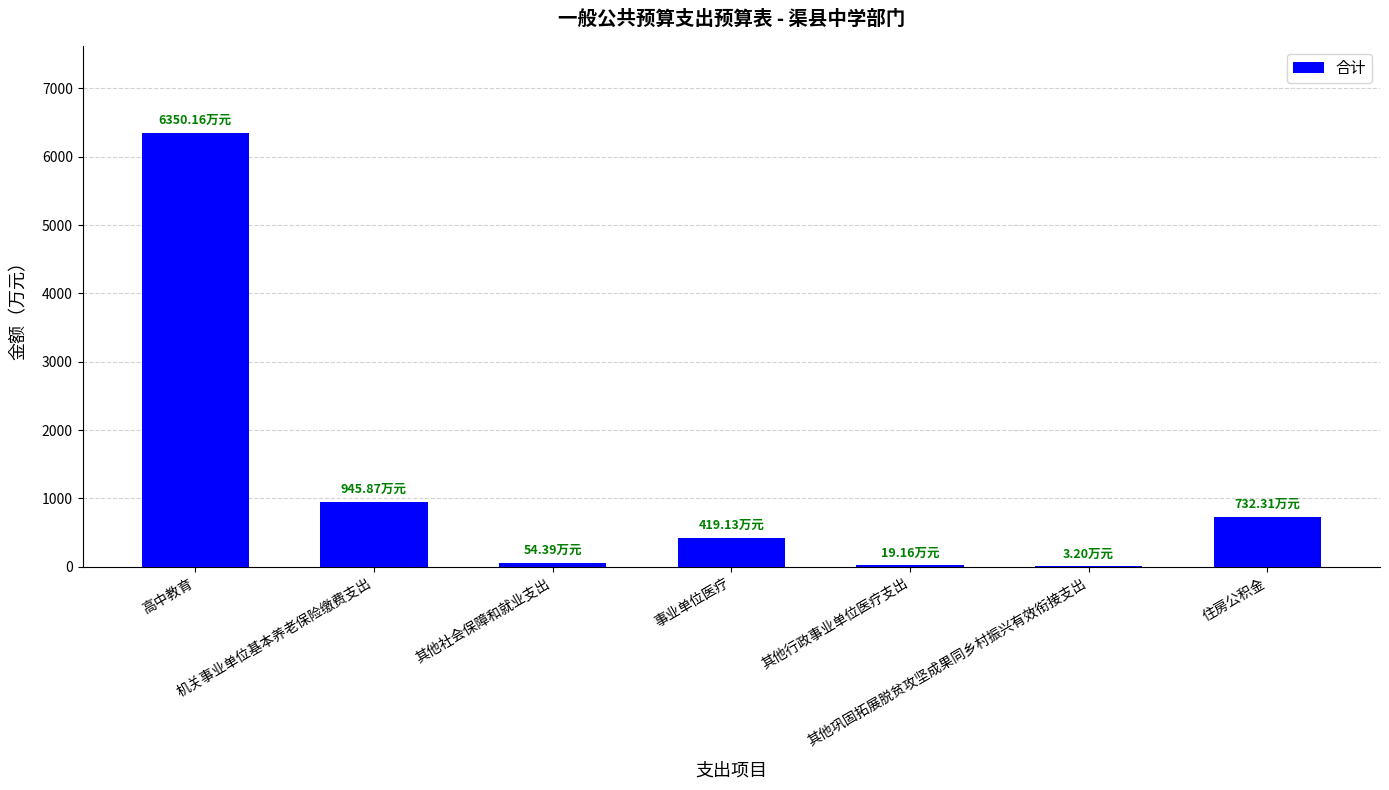

What is the sum of all values?

8524.2